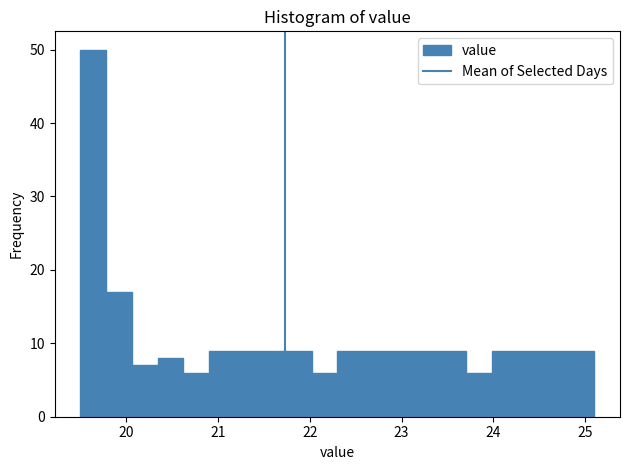

Read against the x-axis, roughly where is the centre of the tallest bar?

19.6